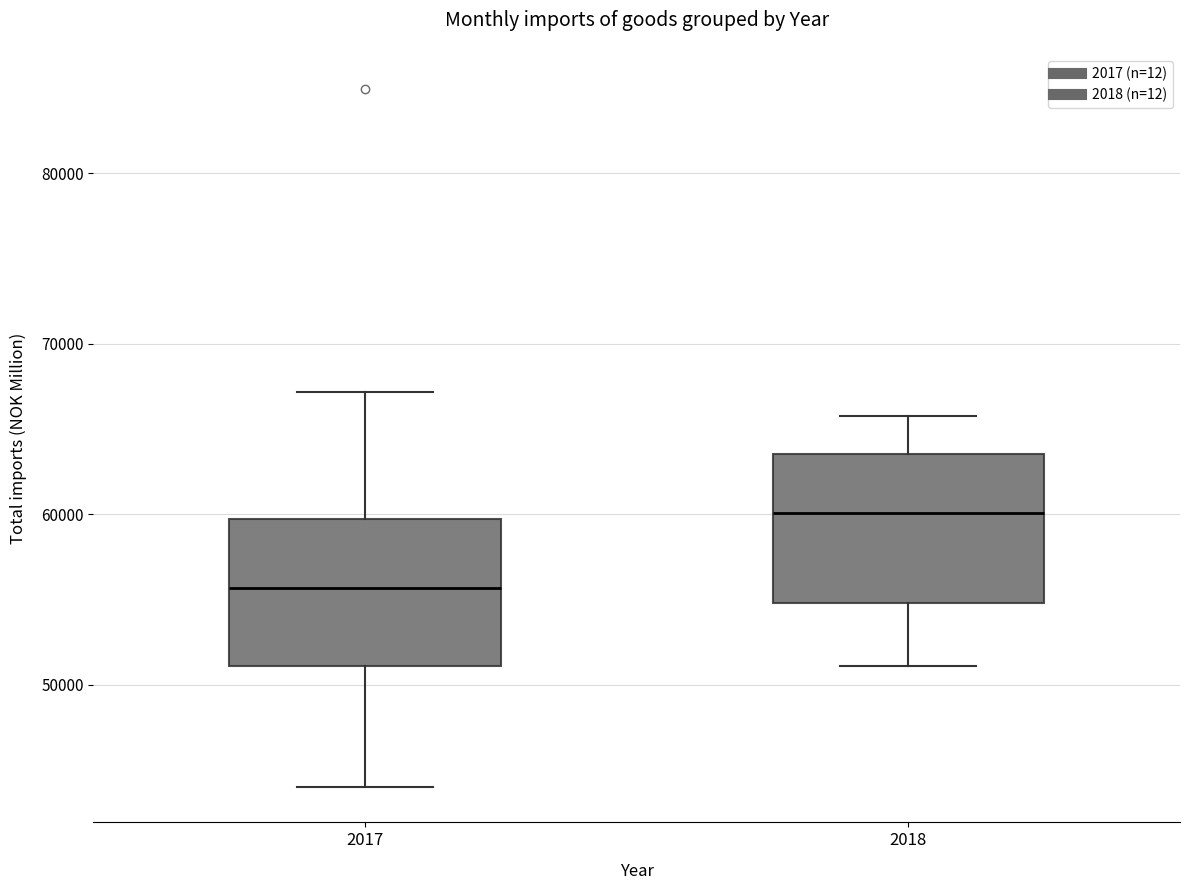

Where is the lower edge of the box at x = 2017 on the y-axis? The values are not printed on the chart, so give them approximately, as read against the axis.

51000